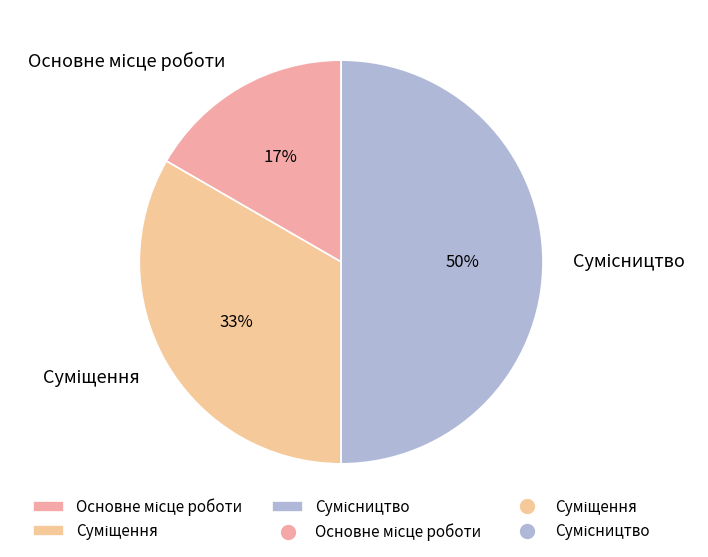

How many slices are in this pie chart?

3